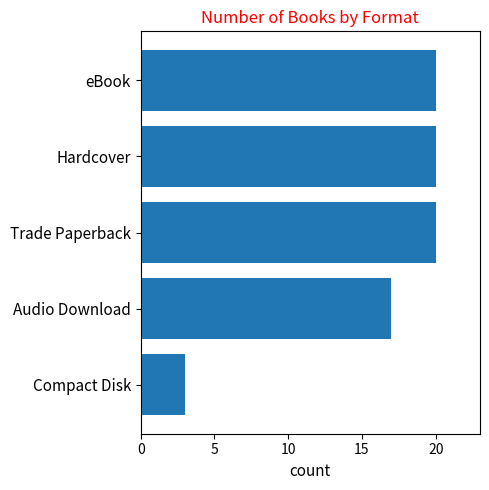

Approximately how many times larger is the value at Hardcover compared to eBook?

1.0